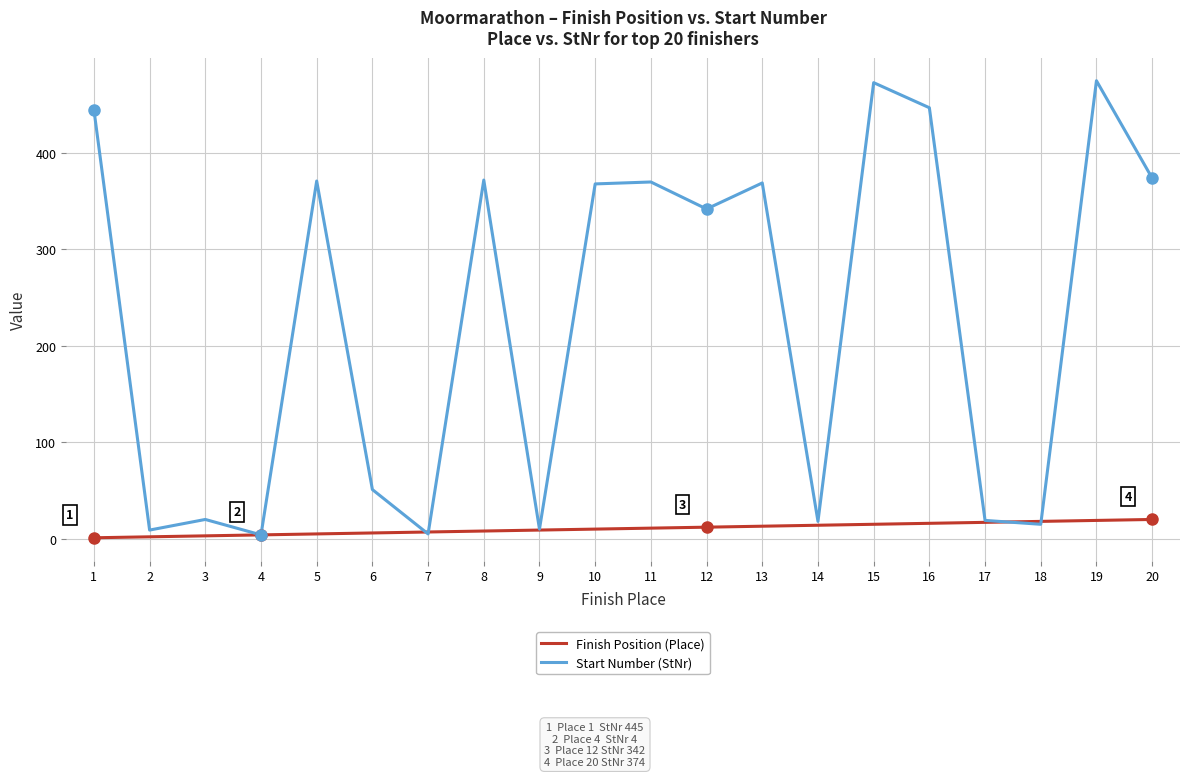

Between 1 and 19, which series saw the biggest shift?

Start Number (StNr)